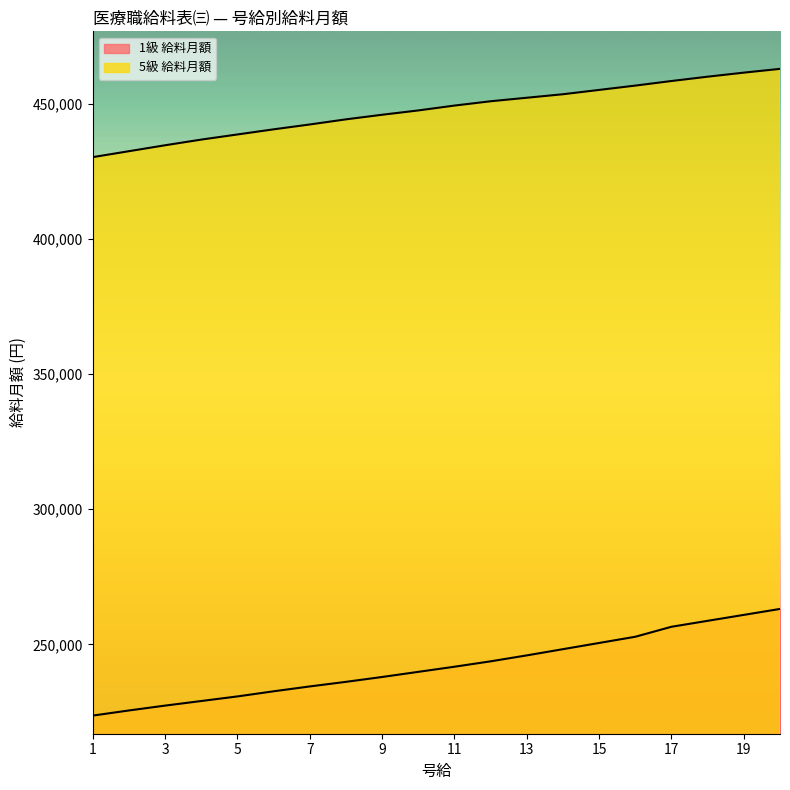

What is the approximate value of 5級 給料月額 at 20?

463100